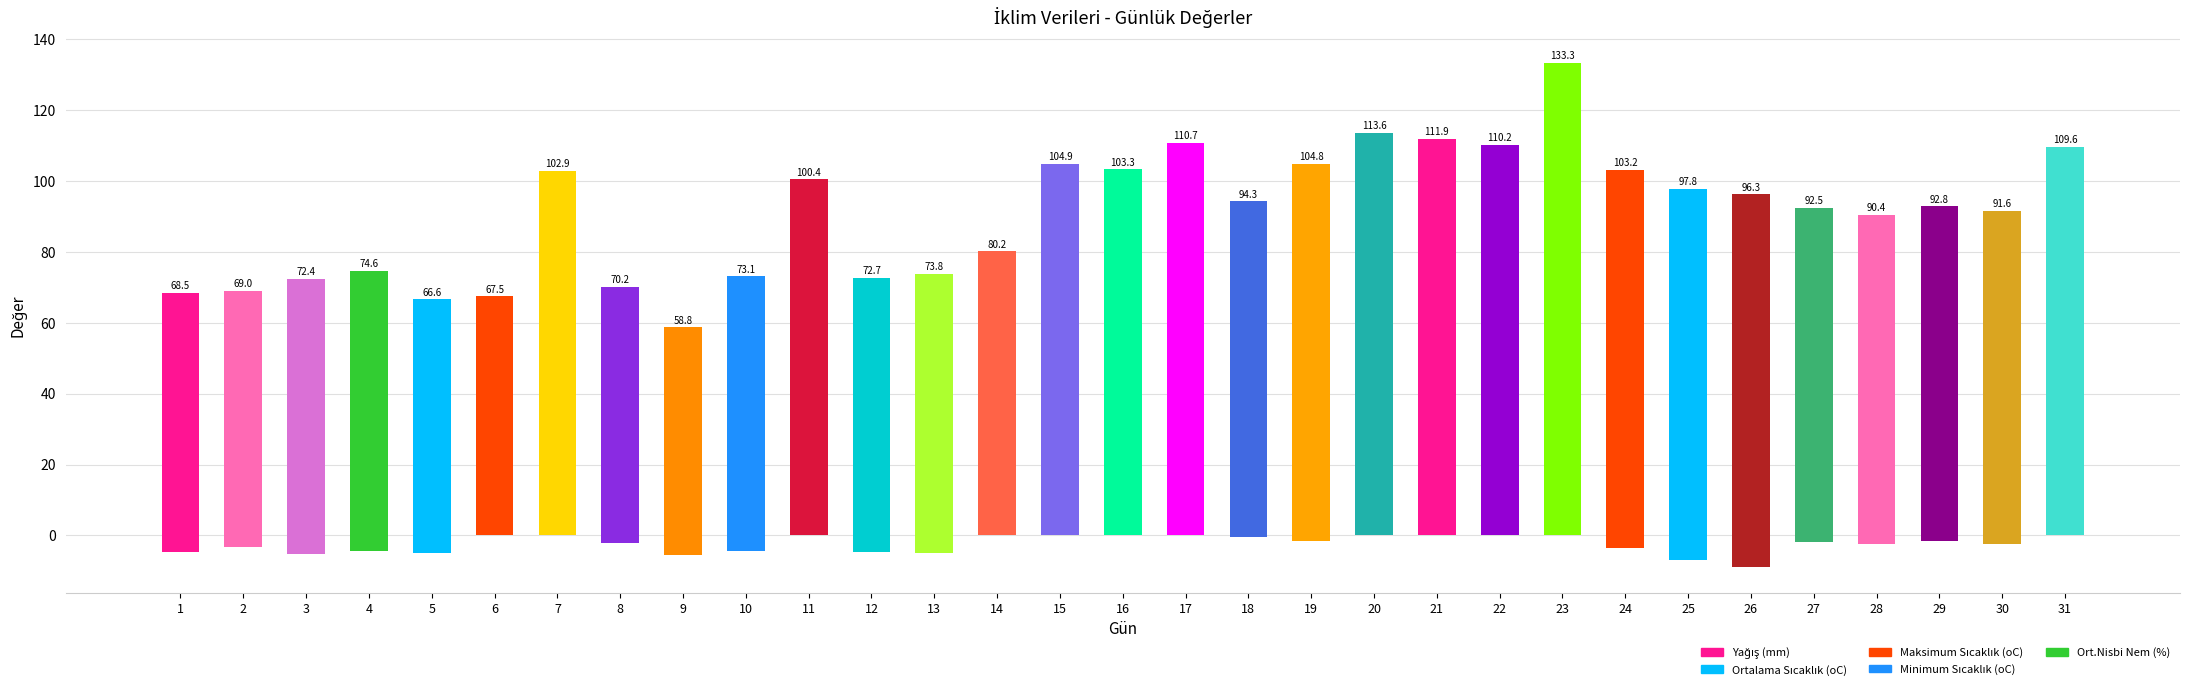

Which series has the largest total across all categories?

Ort.Nisbi Nem (%)